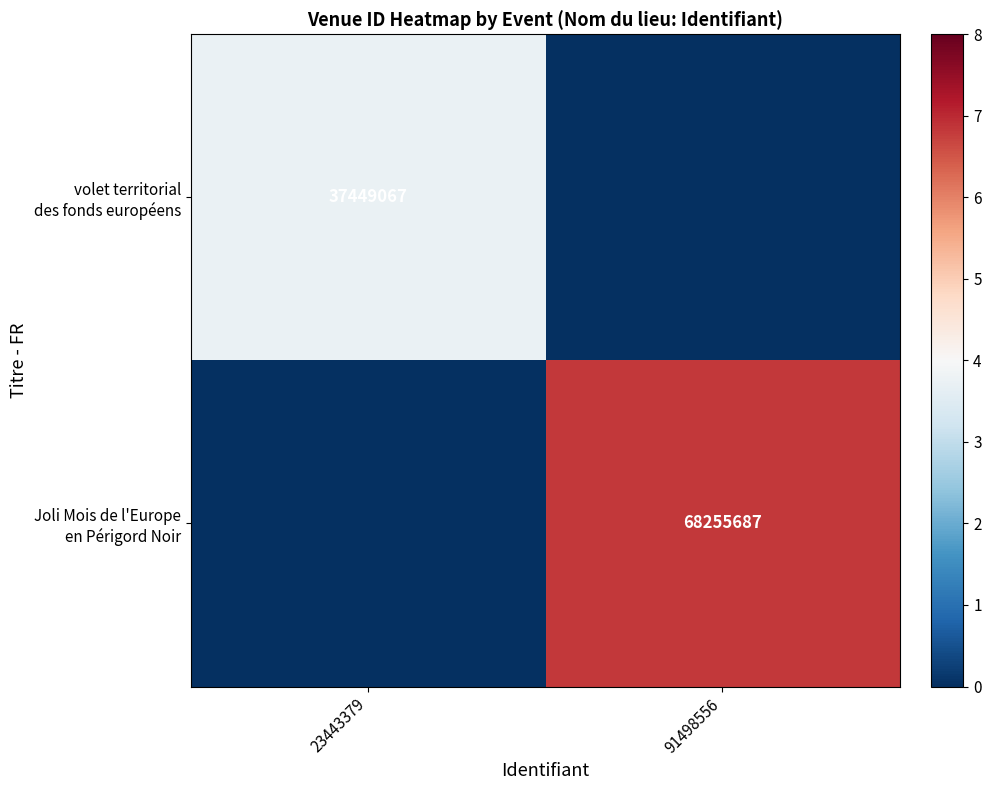

What is the average value of the Joli Mois de l'Europe en Périgord Noir series?

3.4